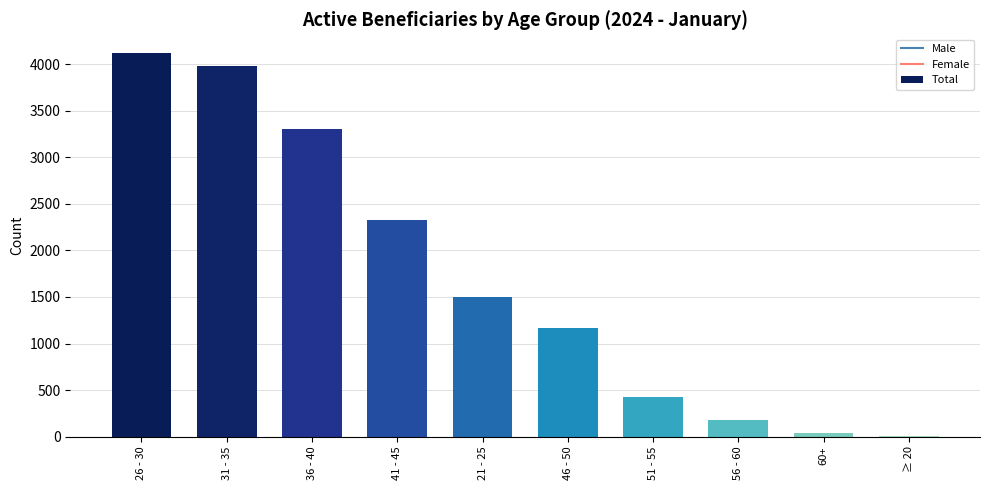

Is it true that the value at 31 - 35 is 2282?

False